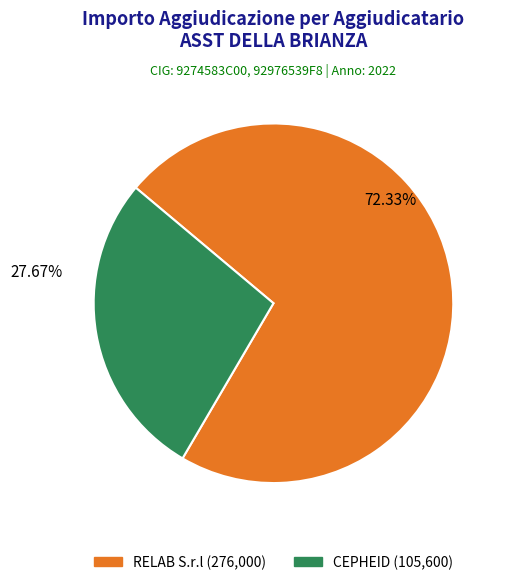

The RELAB S.r.l slice represents 63% of the pie. True or false?

False